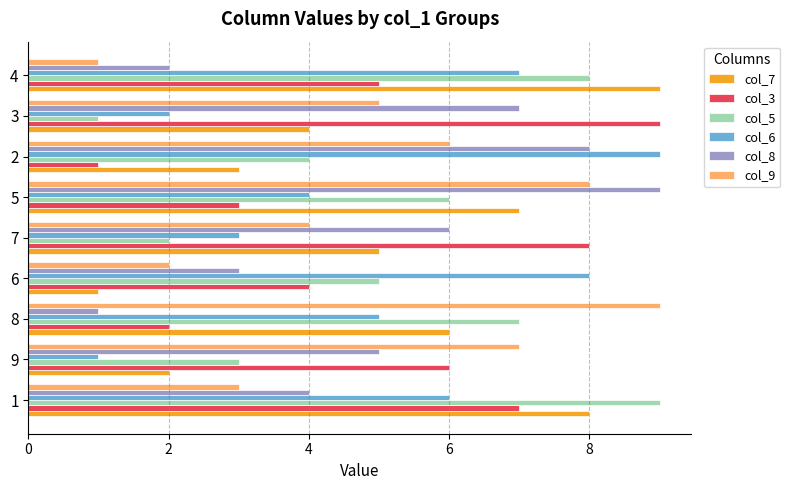

What is the average value of the col_9 series?

5